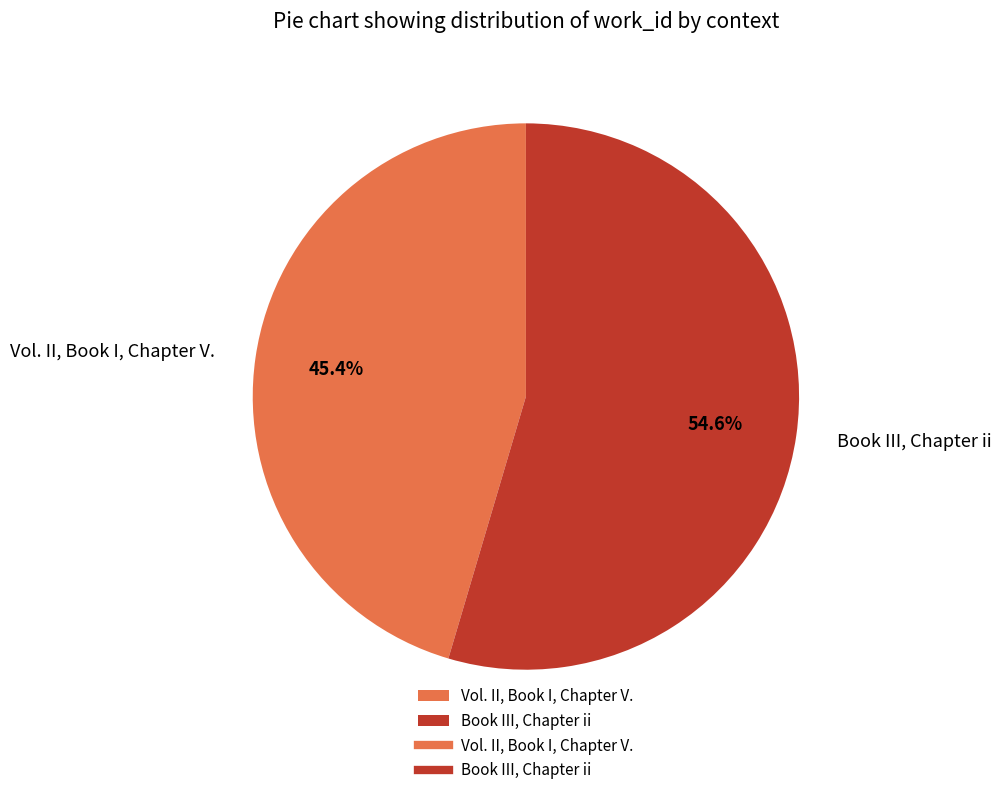

To the nearest percent, what portion does Book III, Chapter ii represent?

55%